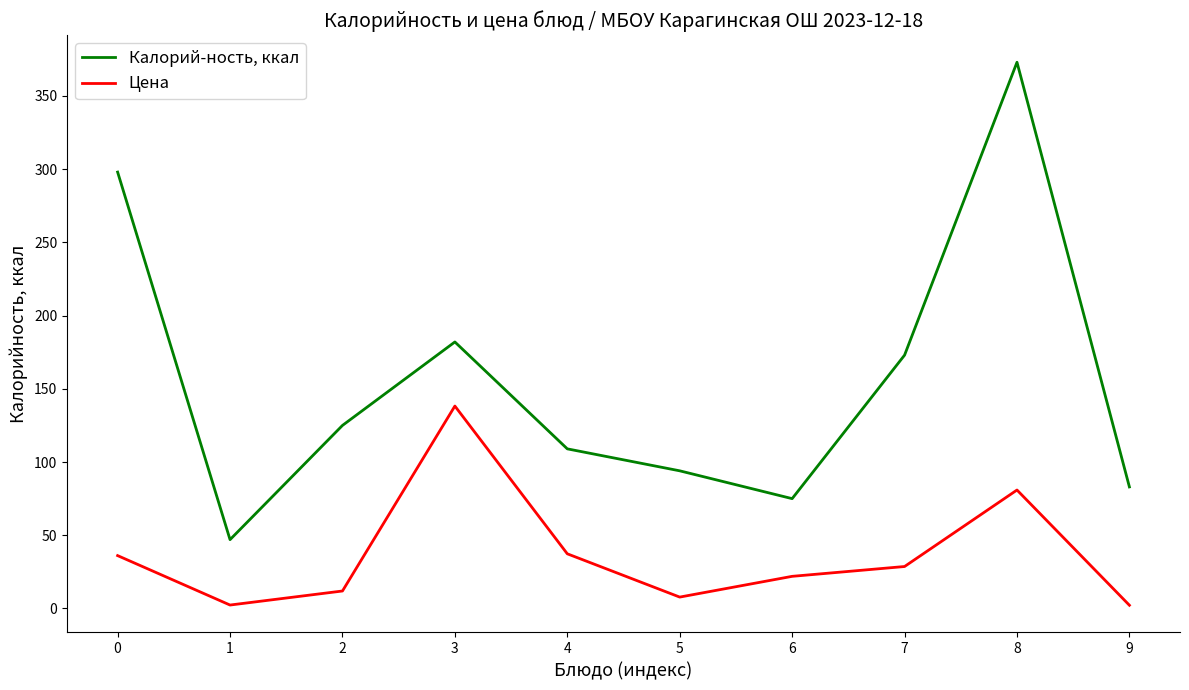

True or false: Калорий-ность, ккал and Цена cross at least once.

False